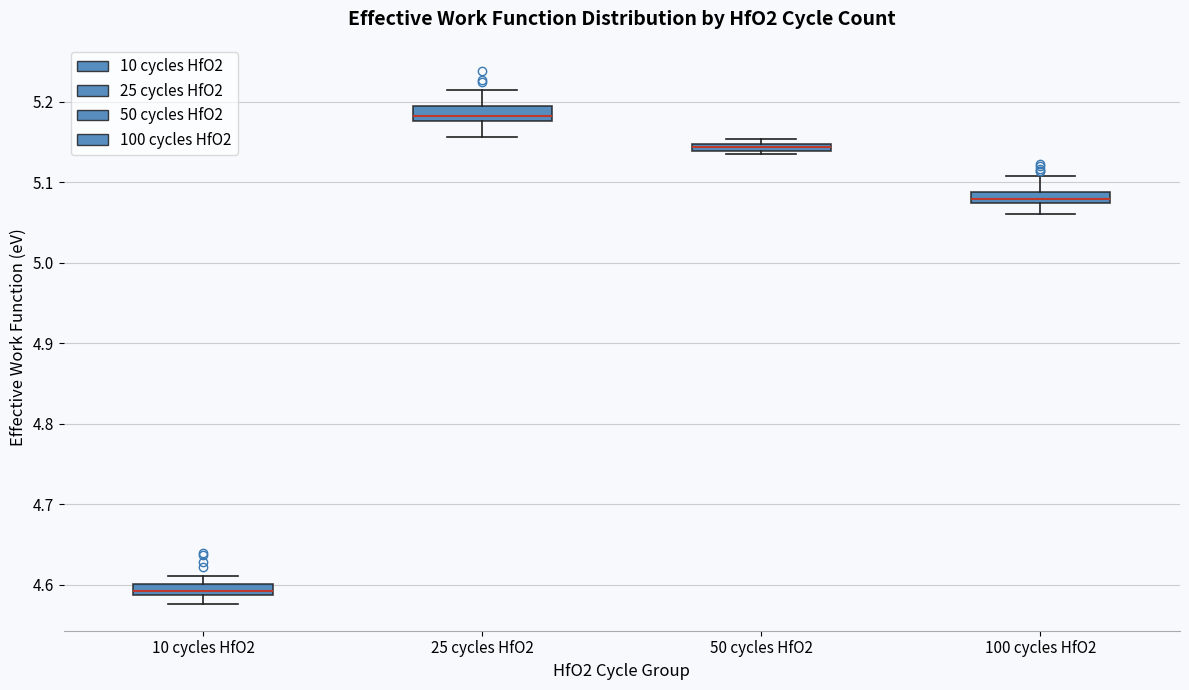

Where is the lower edge of the box for 50 cycles HfO2 on the y-axis? The values are not printed on the chart, so give them approximately, as read against the axis.

5.14